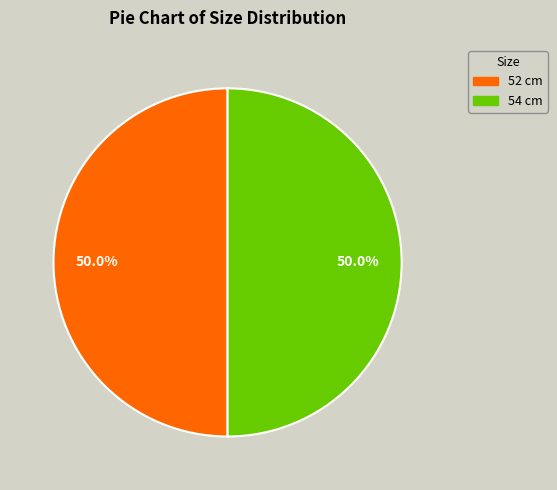

To the nearest percent, what is the combined percentage of 52 cm and 54 cm?

100%